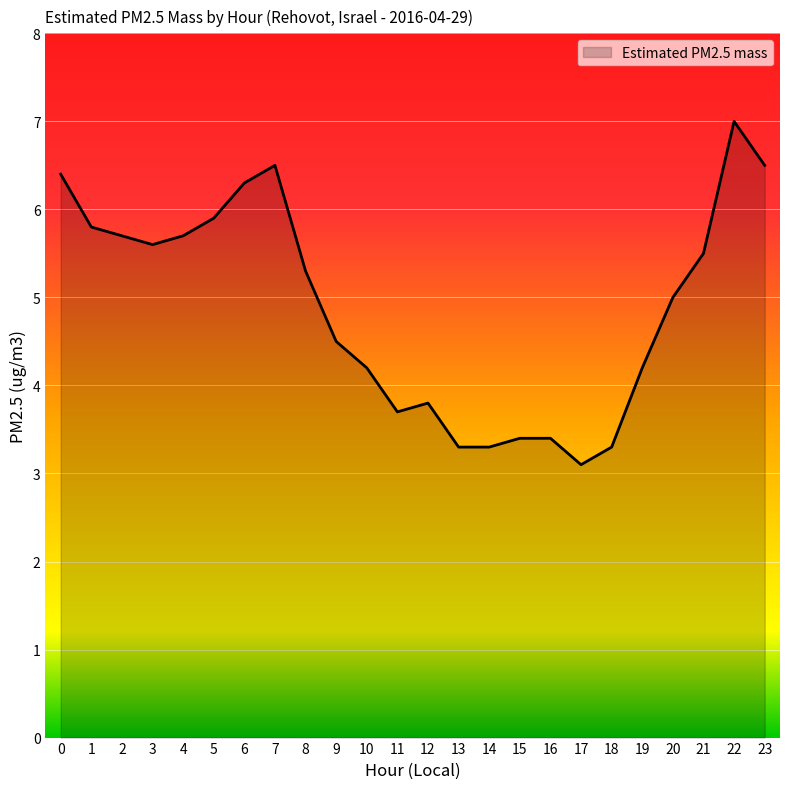

Does the chart have visible grid lines?

Yes